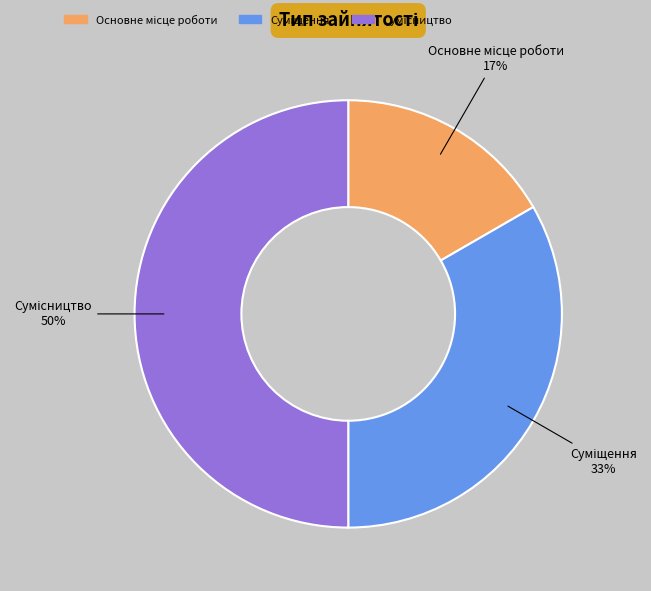

To the nearest percent, what is the difference between the largest and smallest slice percentages?

33%